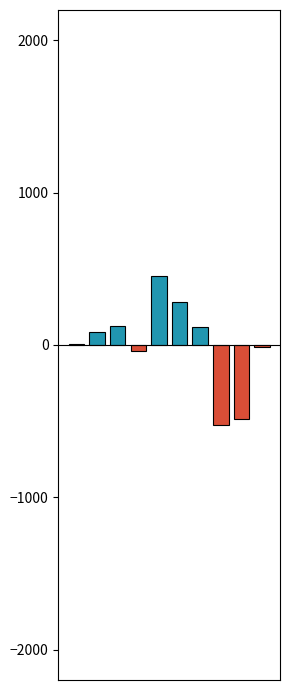

What is the maximum value shown in the chart?

452.7